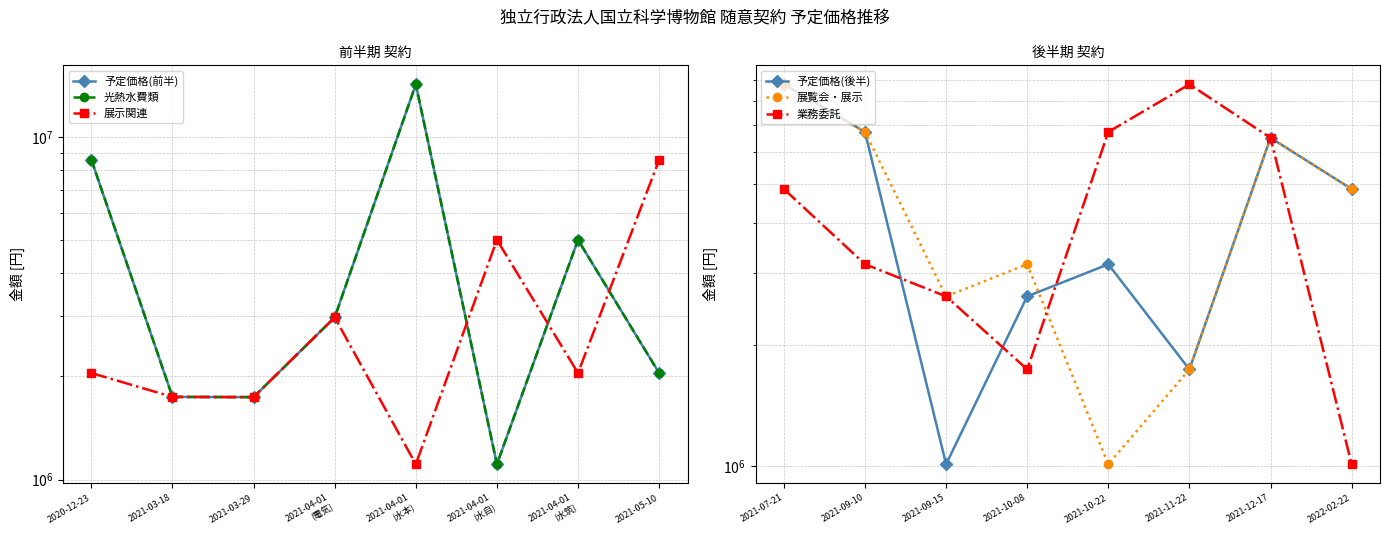

Count the number of data series in this chart.

6